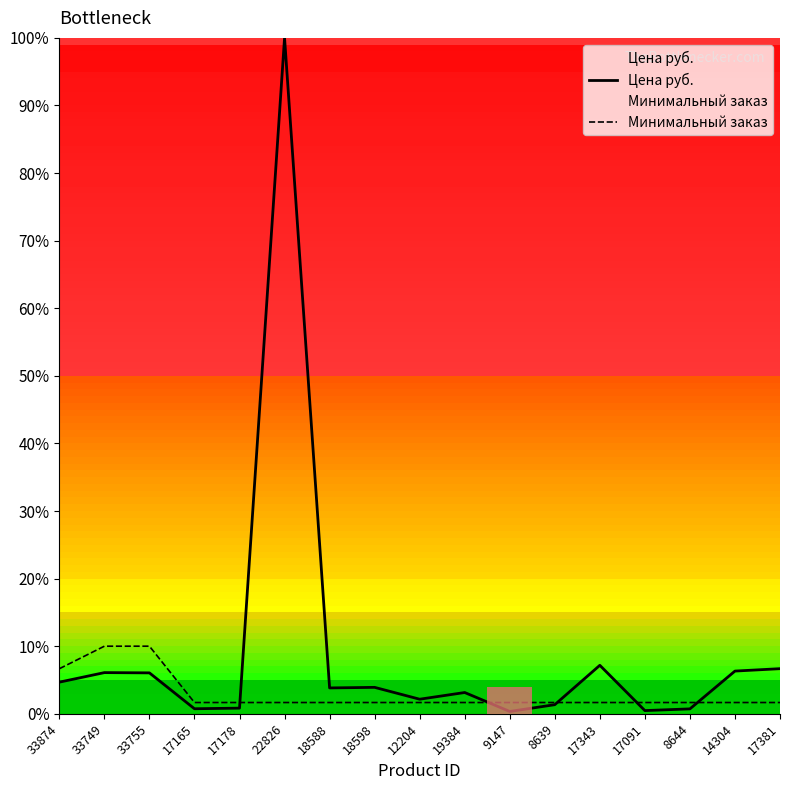

Which series has the largest total across all categories?

Цена руб.